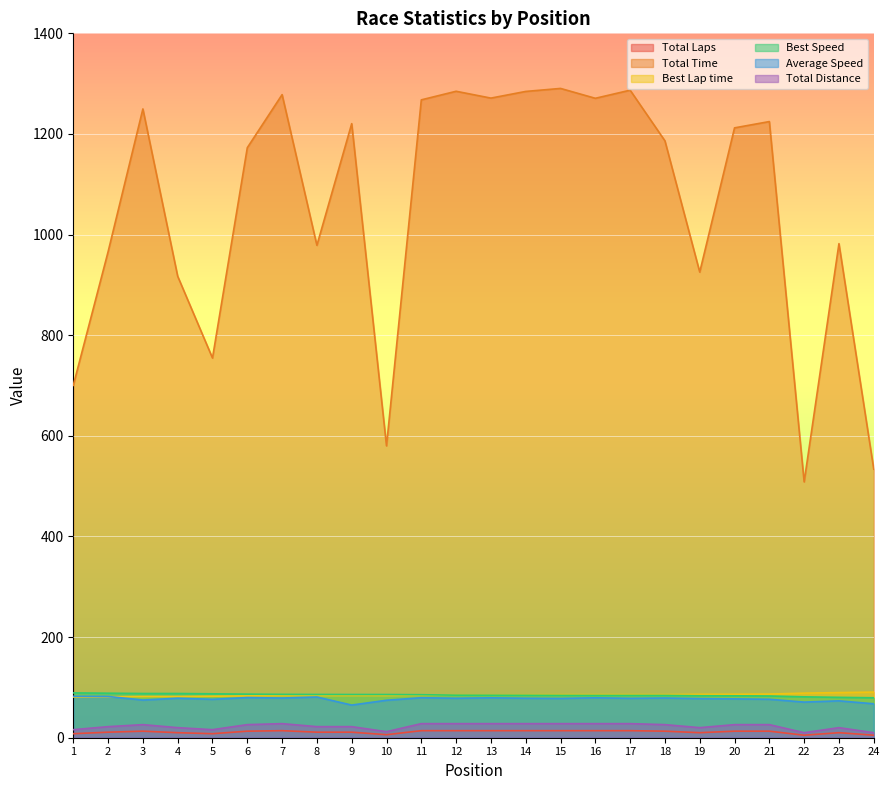

True or false: Average Speed has more than 2 interior local peaks.

True